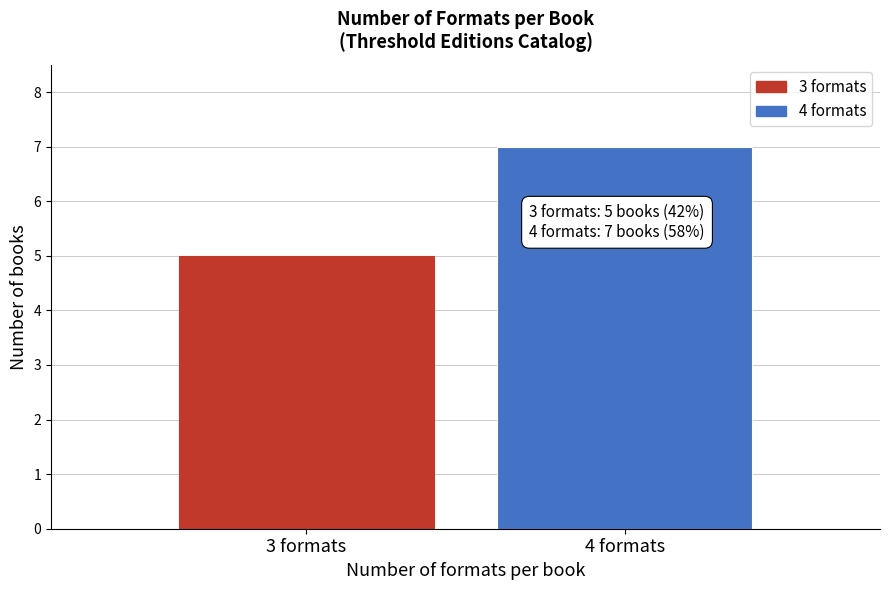

Reading left to right, list all the values displayed in this chart.

5	7